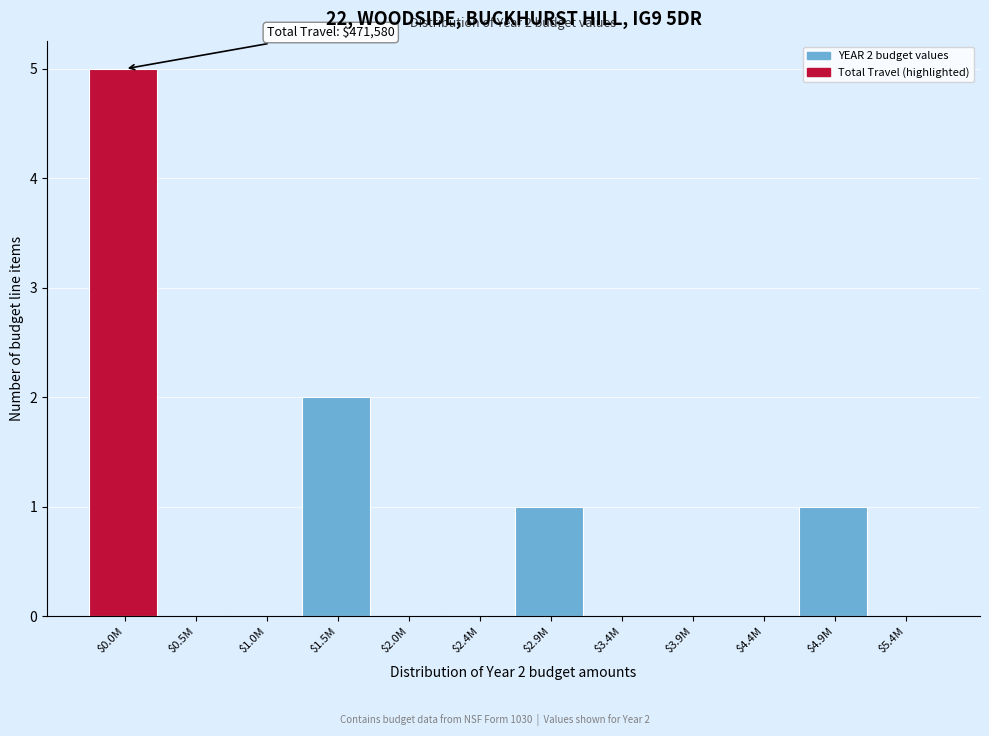

The chart shows a value of 3 at $2.0M. True or false?

False